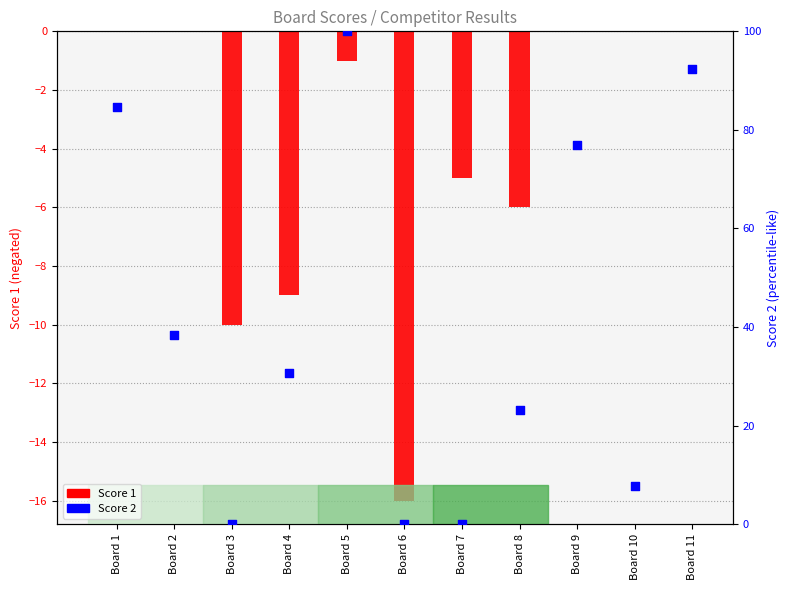

Which series contains the lowest Y value?

Score 1